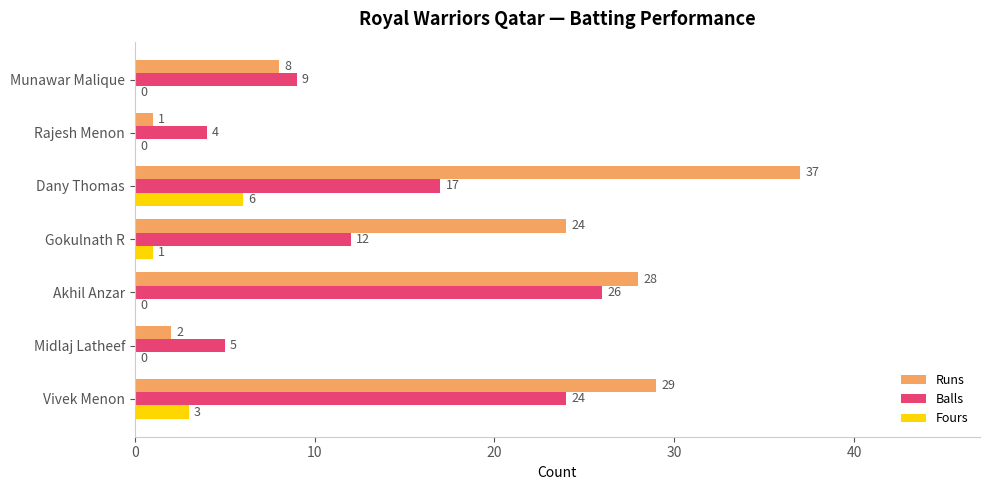

What is the sum of all Runs values?

129